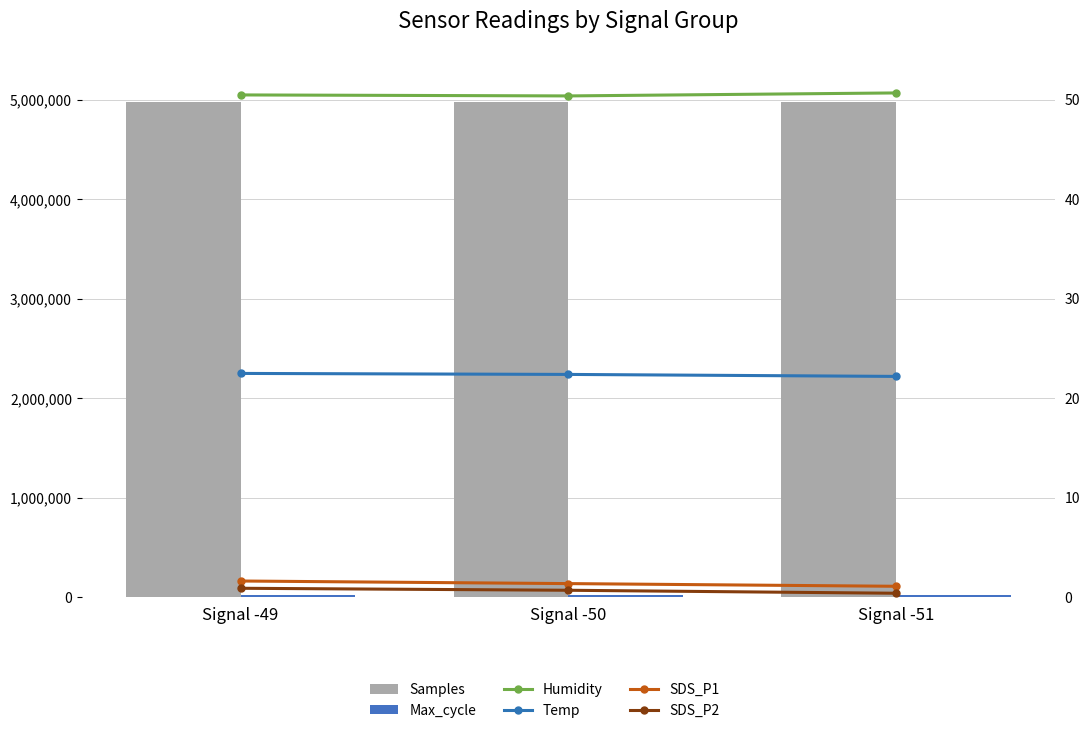

Between Signal -49 and Signal -51, which series saw the biggest shift?

Samples